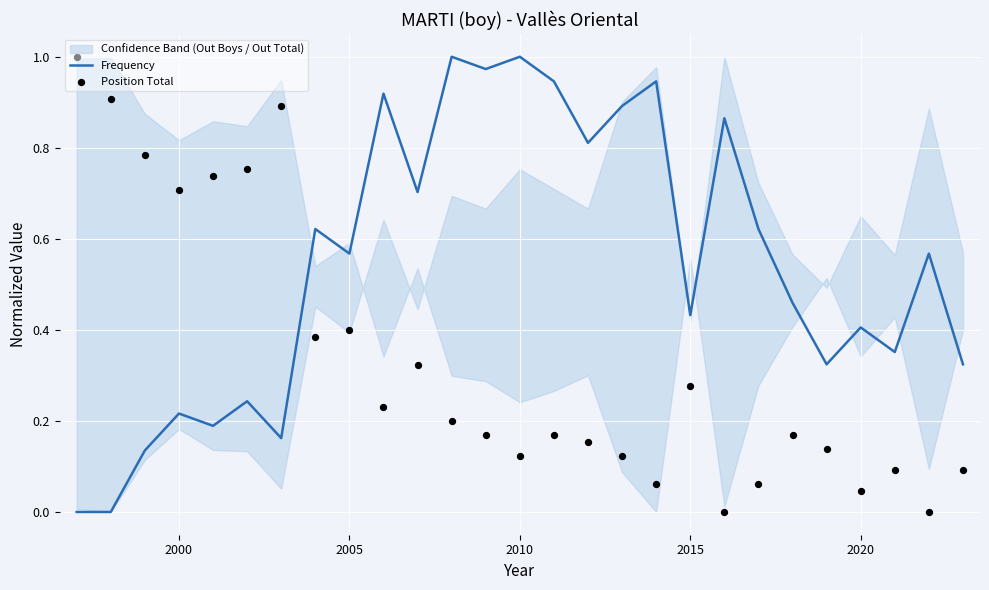

Which series reaches the maximum Y coordinate?

Frequency